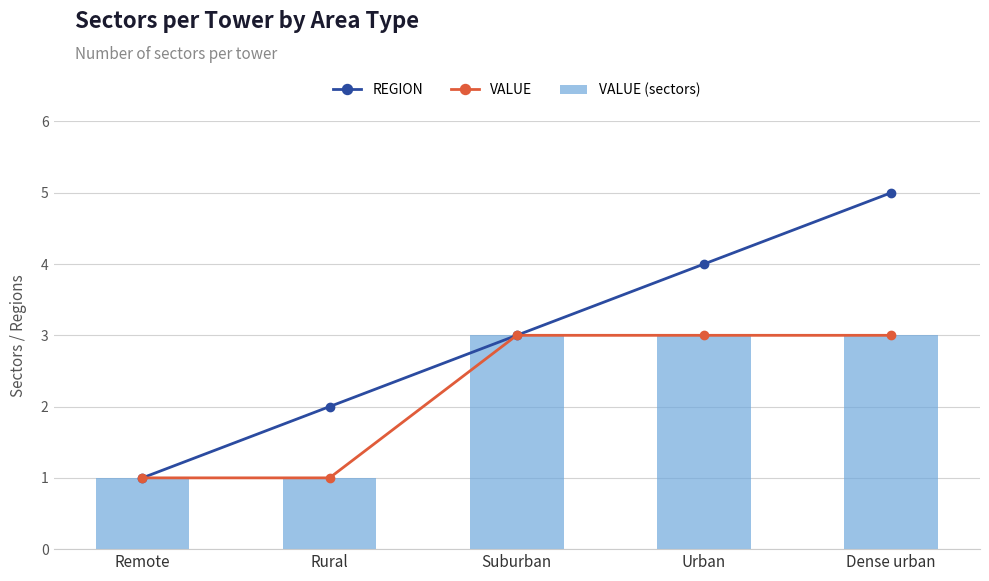

Is it true that VALUE equals 3 at Urban?

True